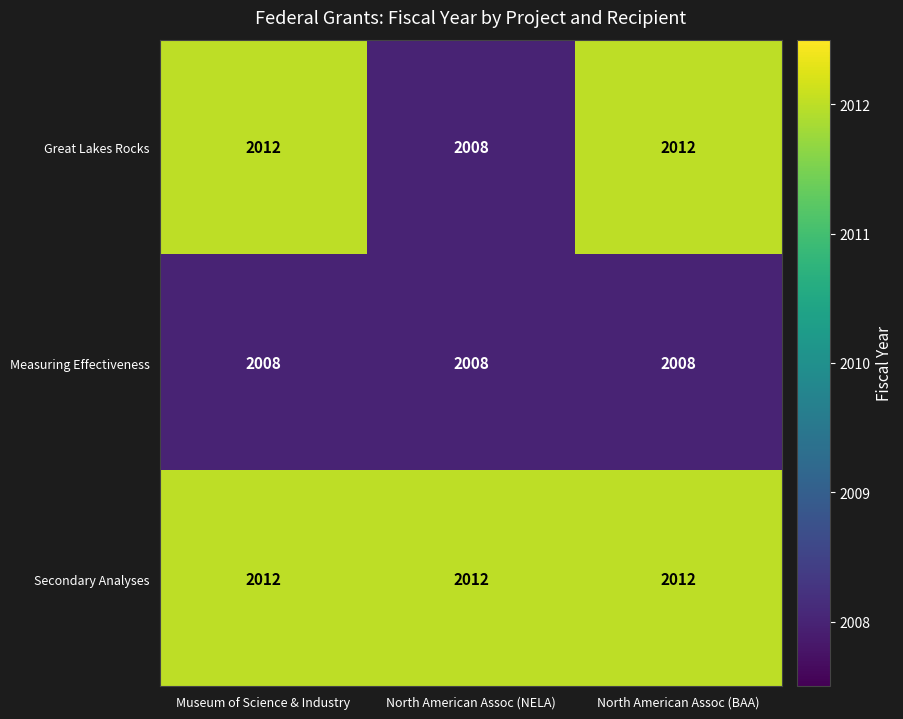

The value of Secondary Analyses at Museum of Science & Industry is 3541. True or false?

False